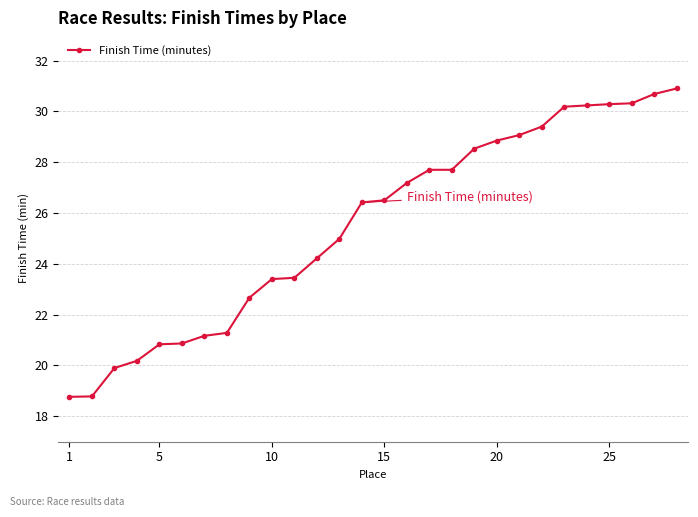

What is the maximum value shown in the chart?

30.9